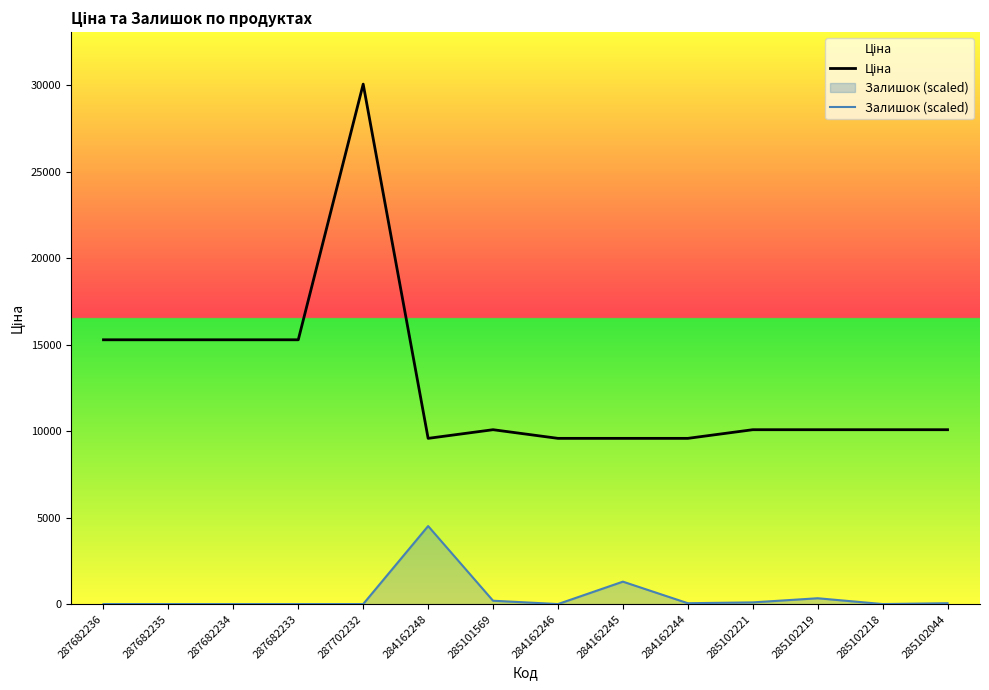

Rank the series by their average value, from lowest to highest.

Залишок (scaled), Ціна